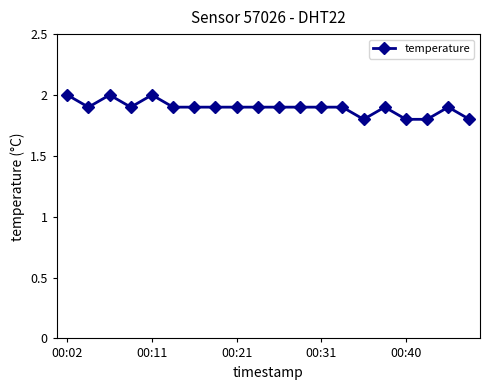

How many lines are shown in the chart?

1